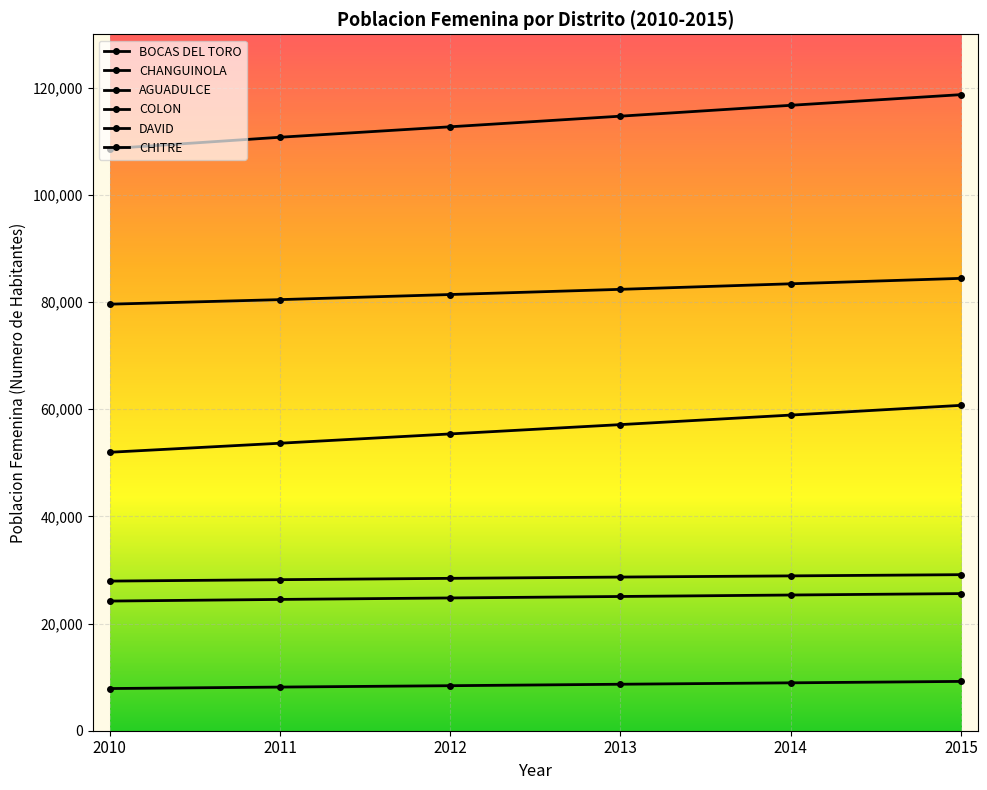

Where does the CHITRE series first go above 28683?

2014